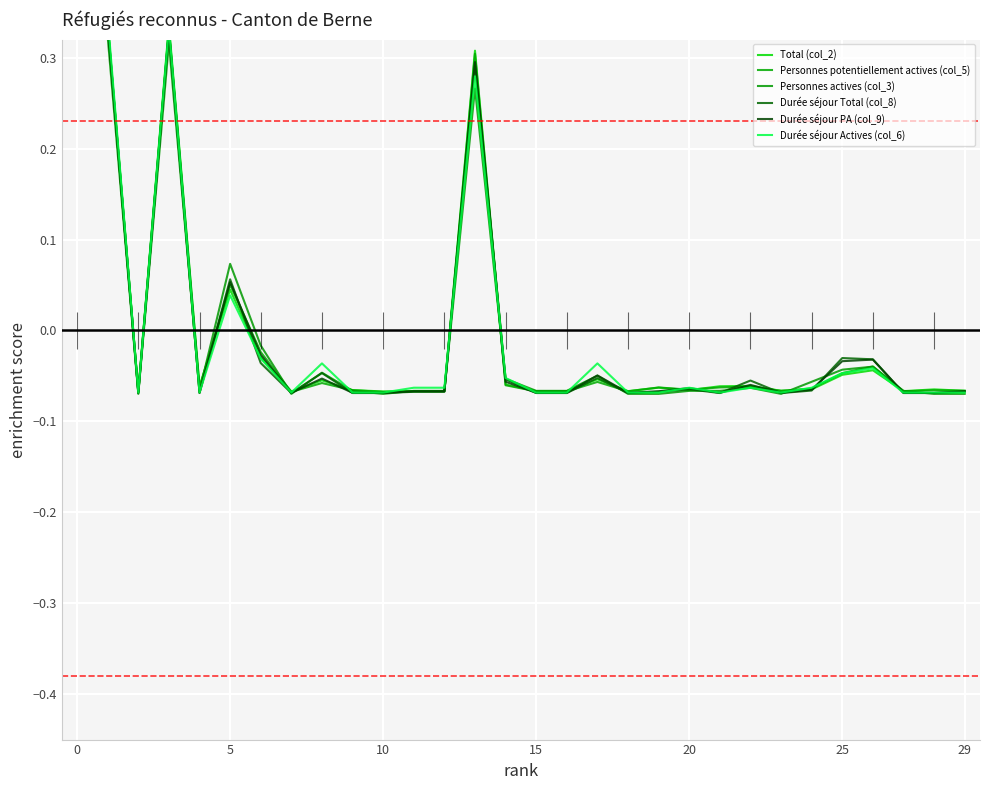

Which series changed the most between 14 and 19?

Personnes actives (col_3)